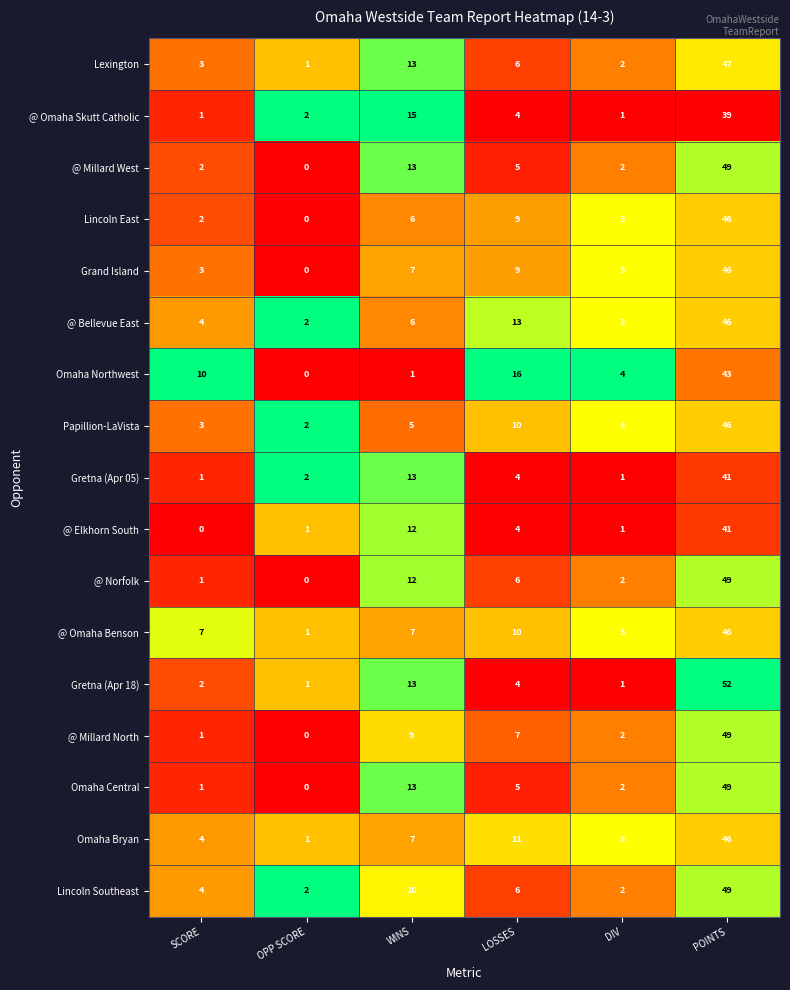

What is the total value across all series at WINS?

162